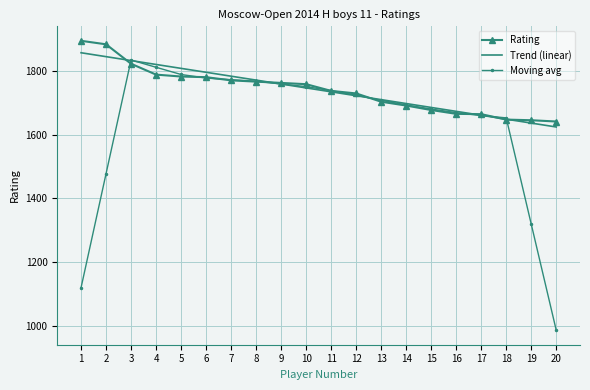

Which label corresponds to the smallest value in the chart?

20